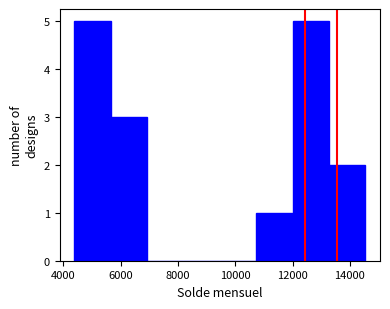

Reading left to right, list every bar in this chart as the range it spans on the x-axis followed by its height. Neither the bar edges nor the heights are printed on the chart, so give them approximately, as read against the axes.

4400 to 5600: 5
5600 to 7000: 3
7000 to 8200: 0
8200 to 9400: 0
9400 to 10800: 0
10800 to 12000: 1
12000 to 13200: 5
13200 to 14600: 2